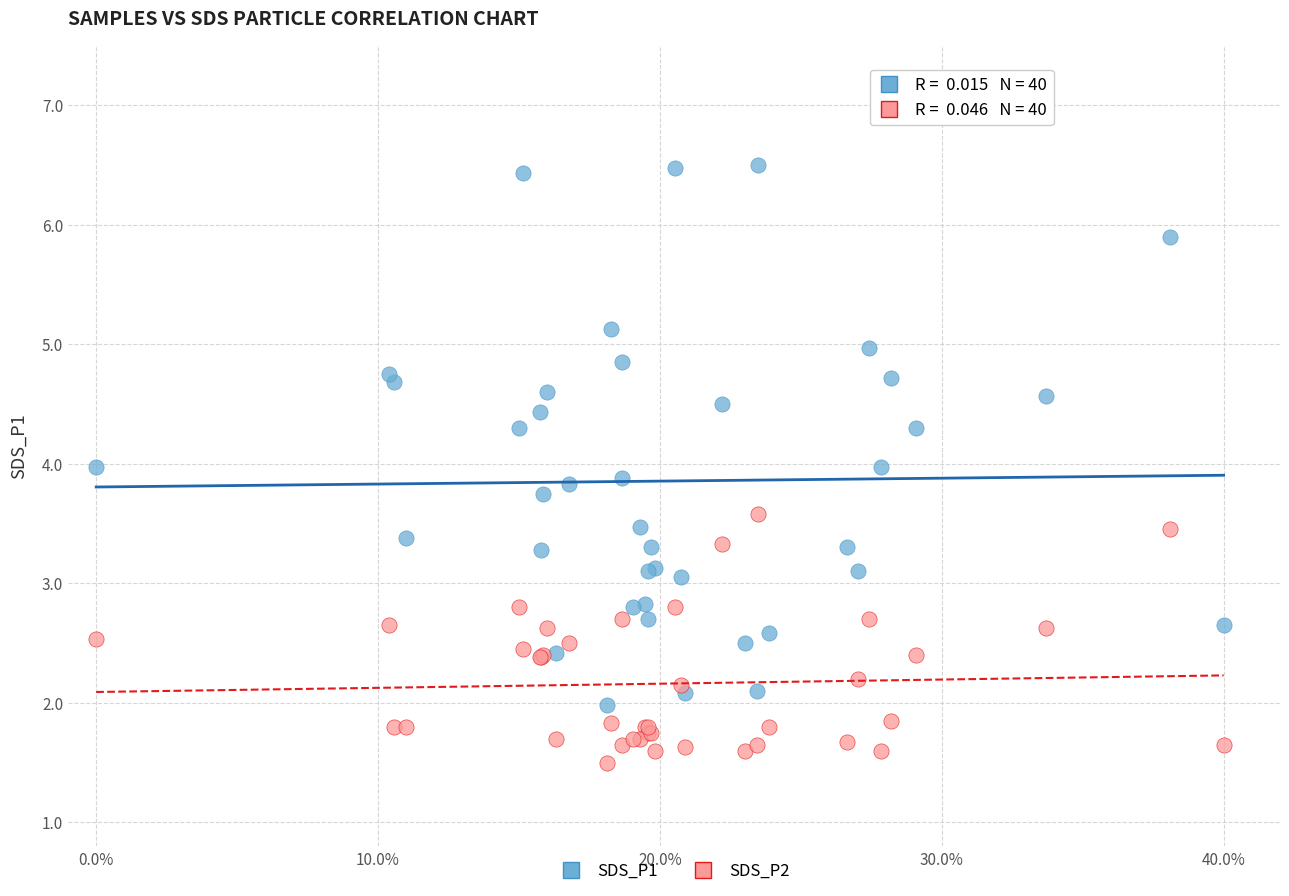

Which series reaches the minimum Y coordinate?

SDS_P2